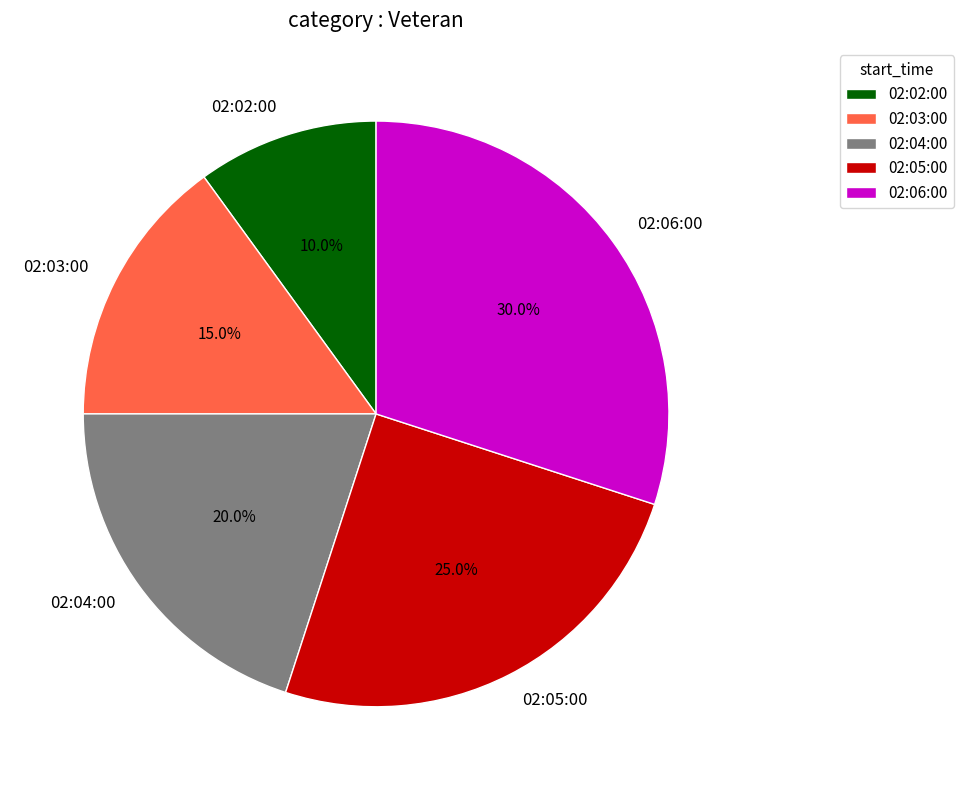

Count the number of slices in the pie.

5